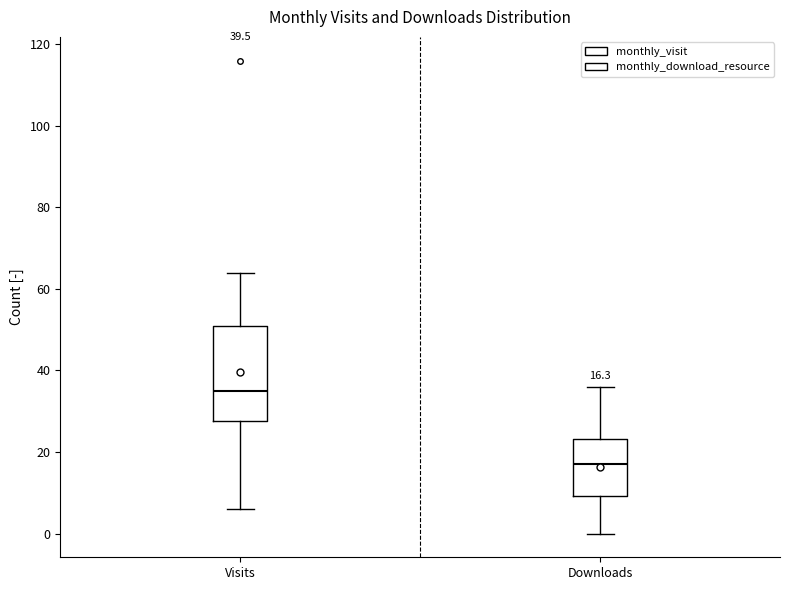

Which box has the lowest median line?

Downloads